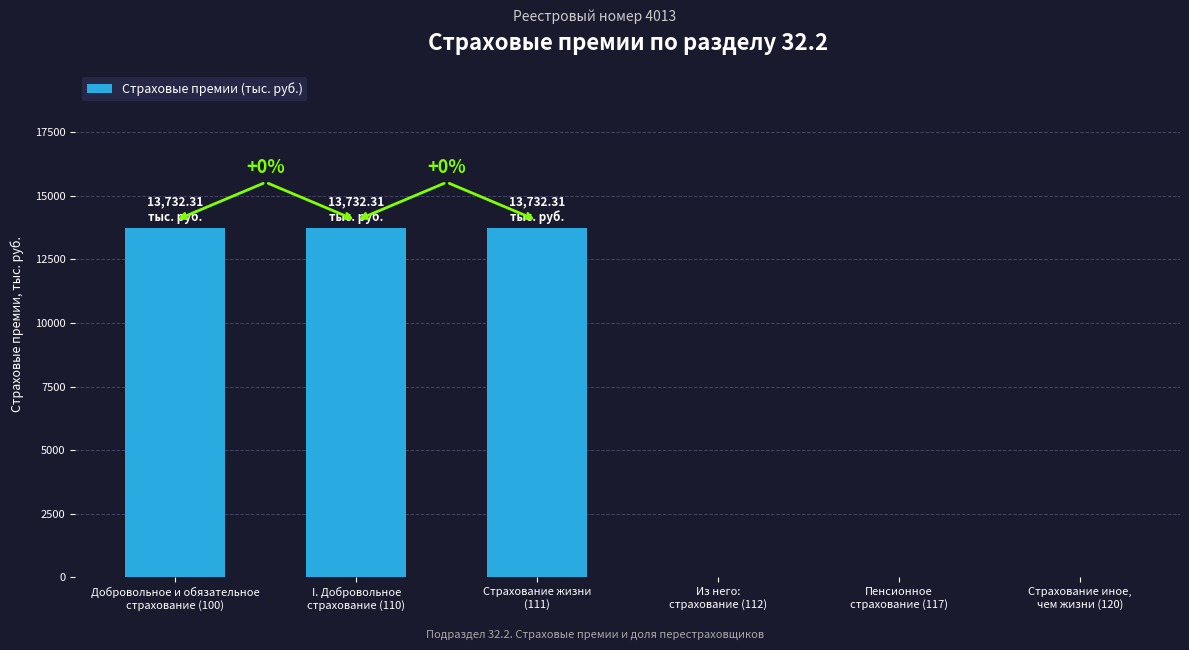

Reading left to right, list all the values displayed in this chart.

13732.3	13732.3	13732.3	0.0	0.0	0.0